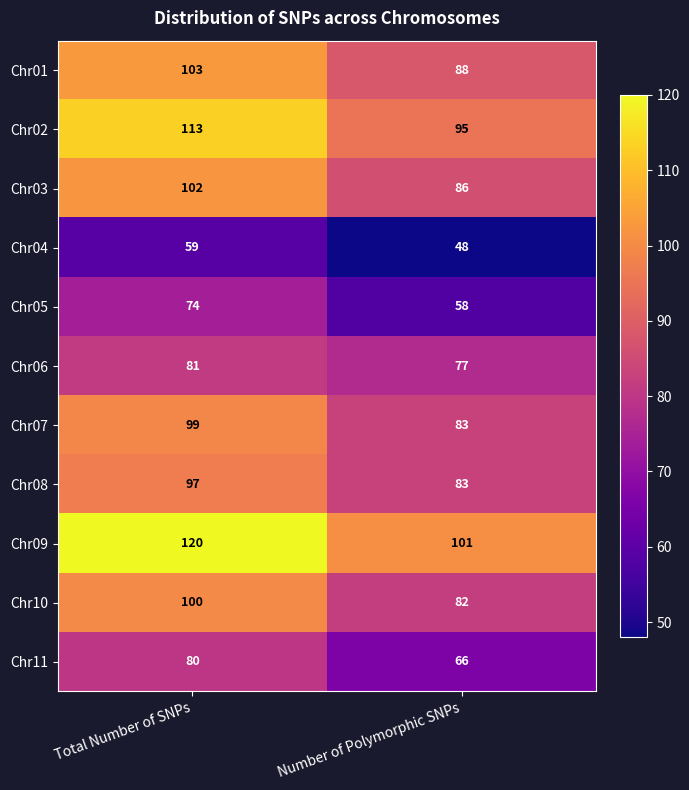

What is the approximate value of Chr06 at Number of Polymorphic SNPs?

77